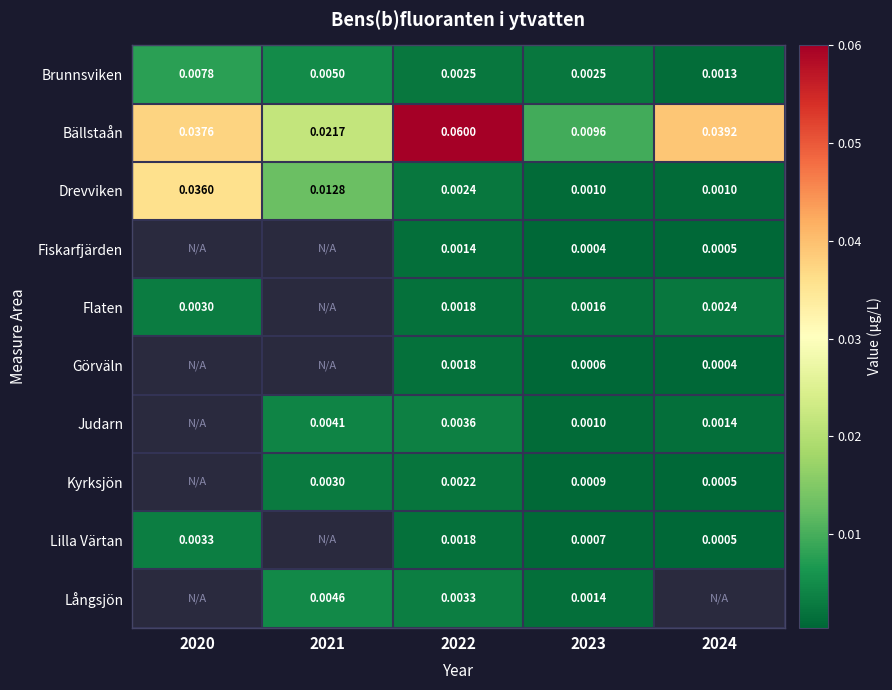

Is the value of Fiskarfjärden at 2022 greater than the value of Brunnsviken at 2022?

No